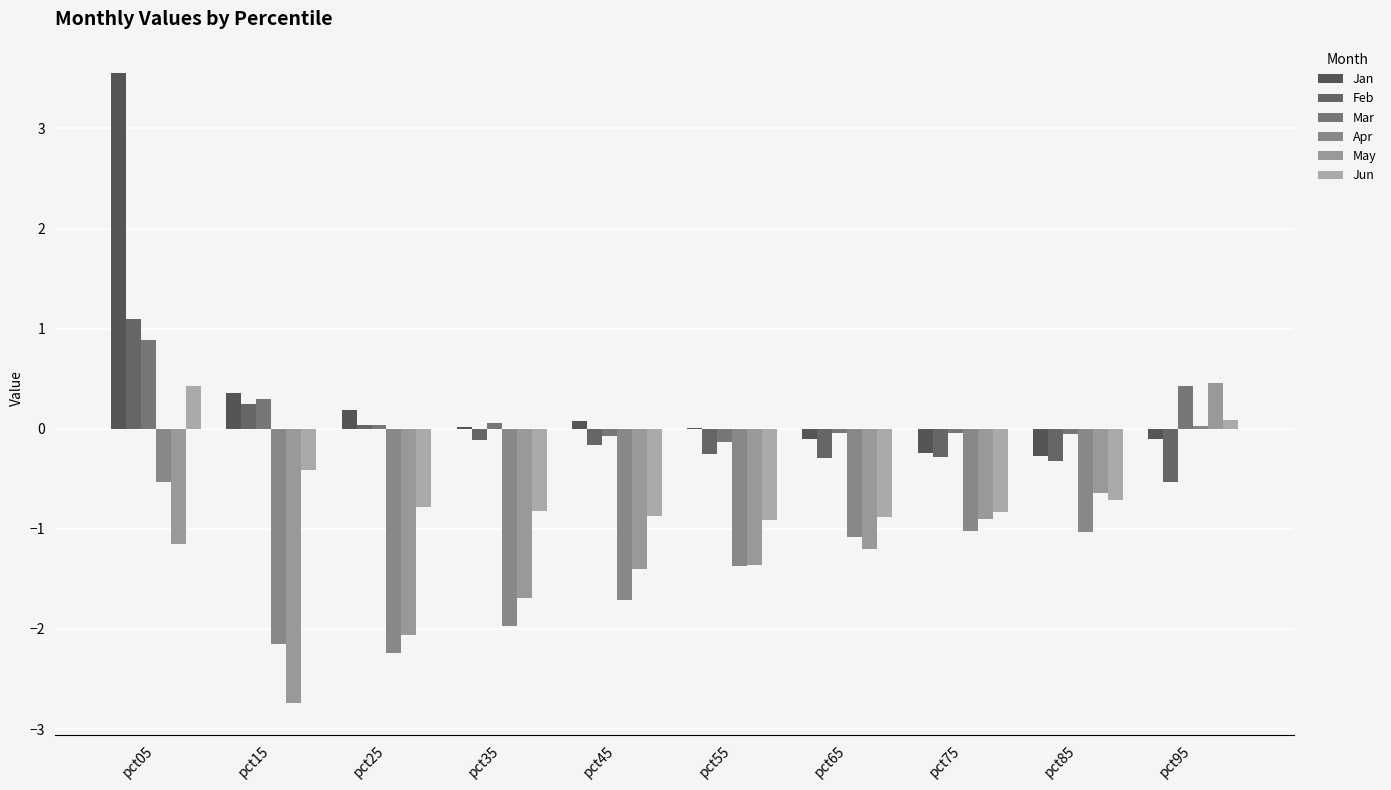

How many data points does each series have?

10